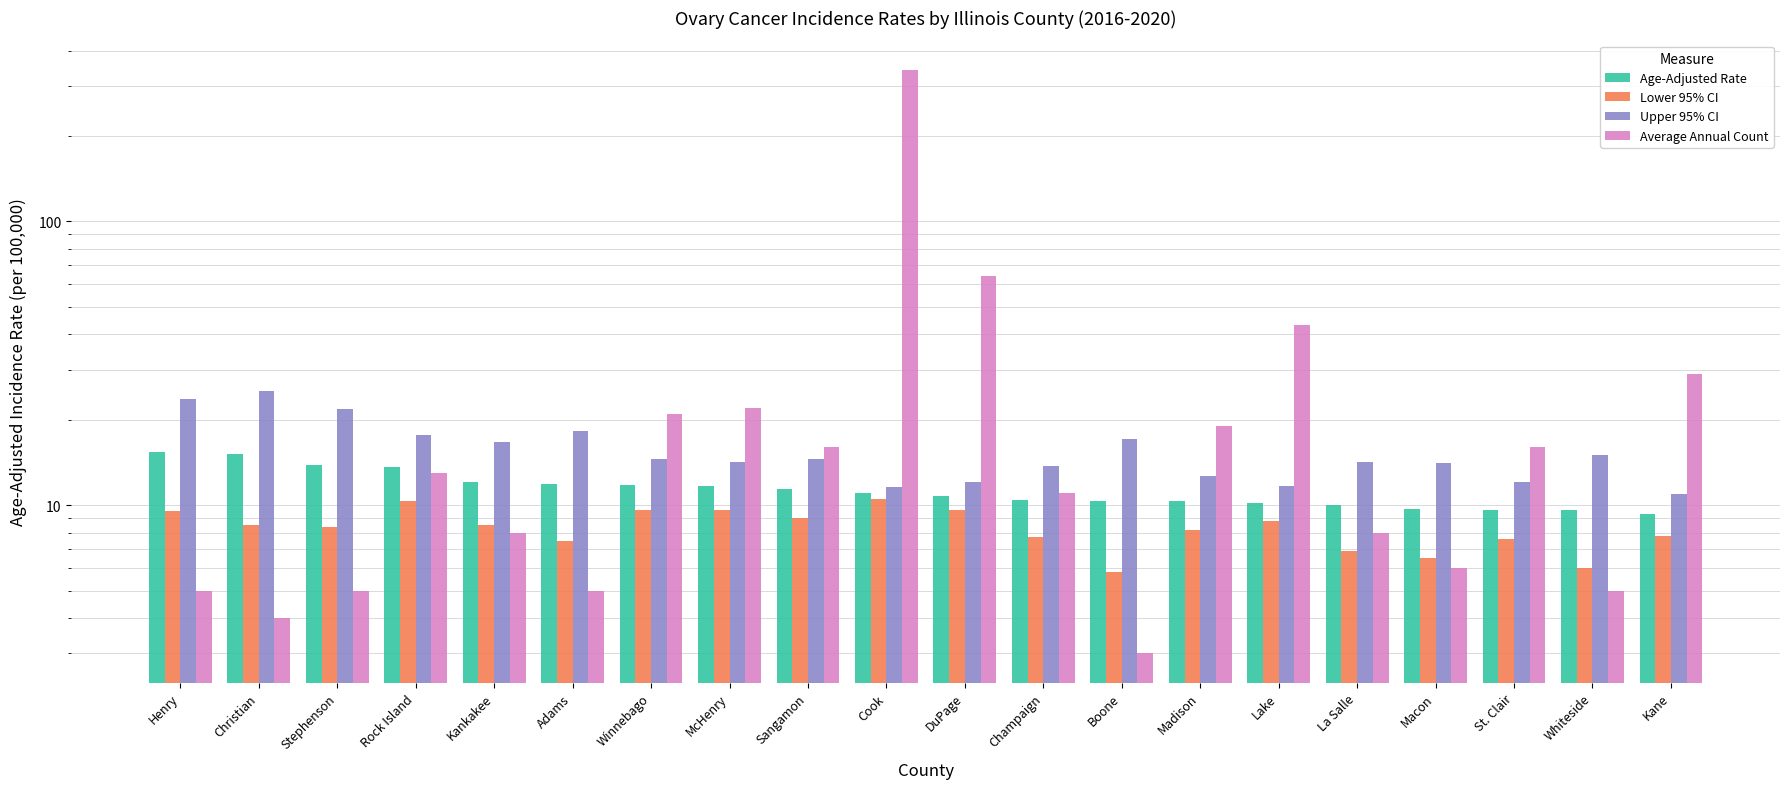

What is the approximate value of Lower 95% CI at Whiteside?

6.0